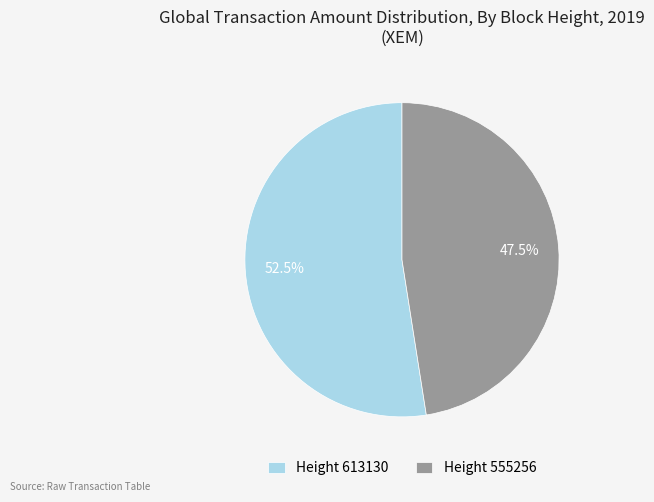

Rank the categories by value from lowest to highest.

Height 555256, Height 613130